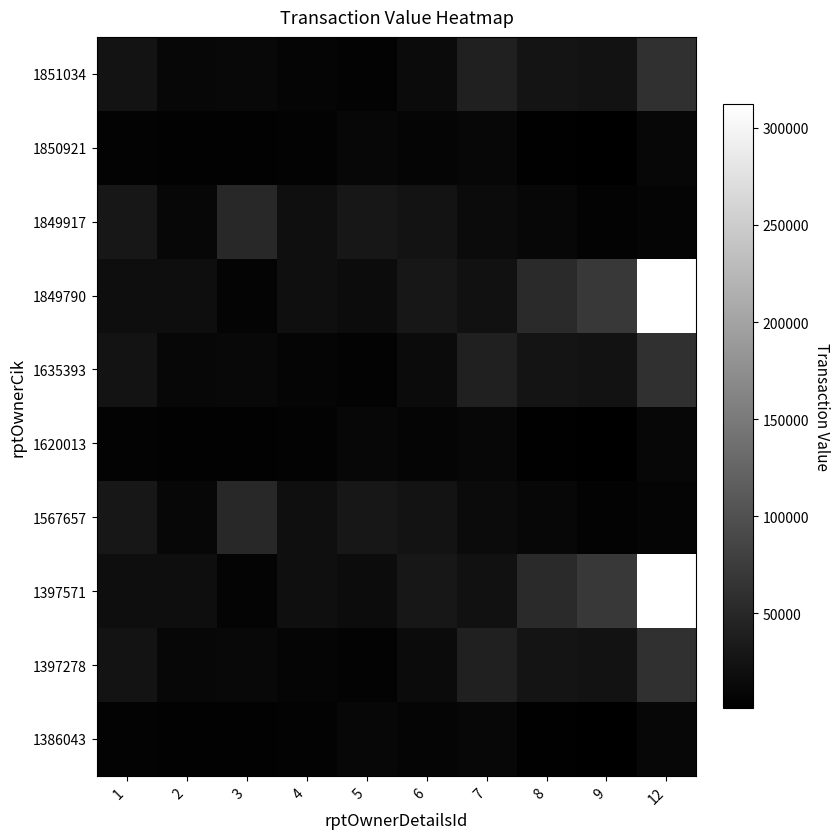

Between 1 and 7, which is larger?

7